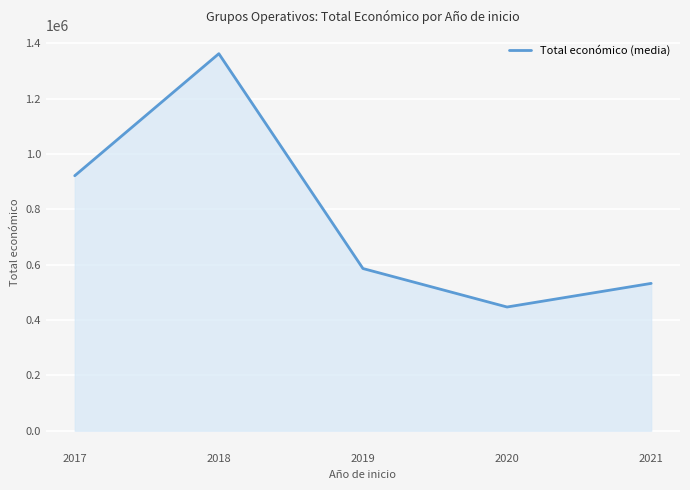

What is the sum of the values at 2019 and 2017?

1508200.2